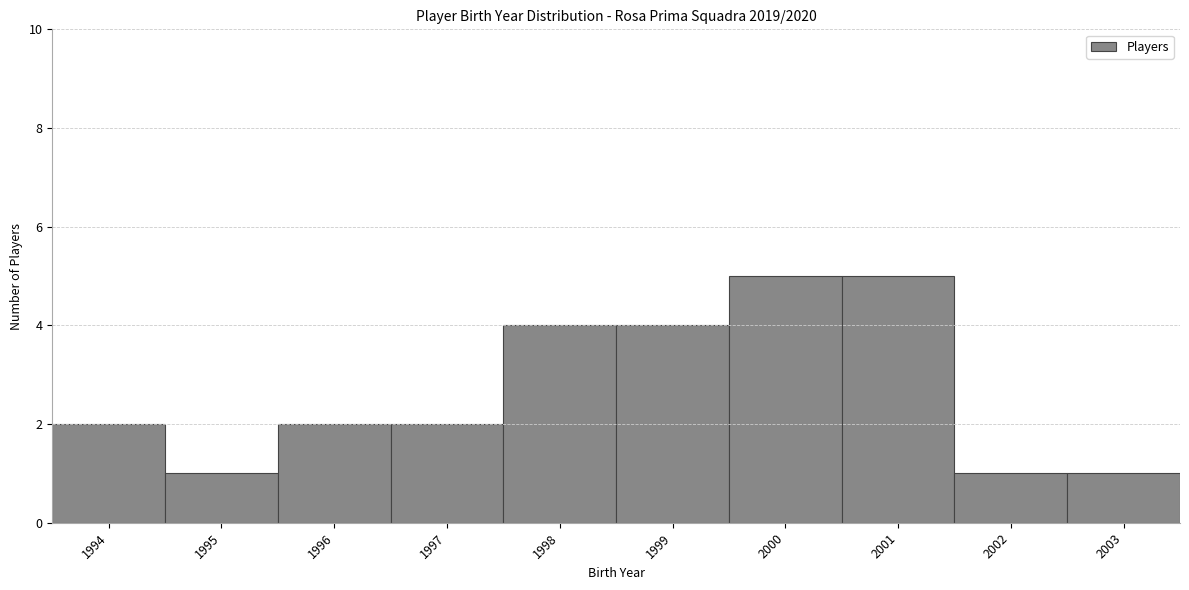

Reading left to right, transcribe this chart: for each bar, give the range it covers on the x-axis and its height. The values are not printed on the chart, so give them approximately, as read against the axis.

1993.5 to 1994.5: 2
1994.5 to 1995.5: 1
1995.5 to 1996.5: 2
1996.5 to 1997.5: 2
1997.5 to 1998.5: 4
1998.5 to 1999.5: 4
1999.5 to 2000.5: 5
2000.5 to 2001.5: 5
2001.5 to 2002.5: 1
2002.5 to 2003.5: 1